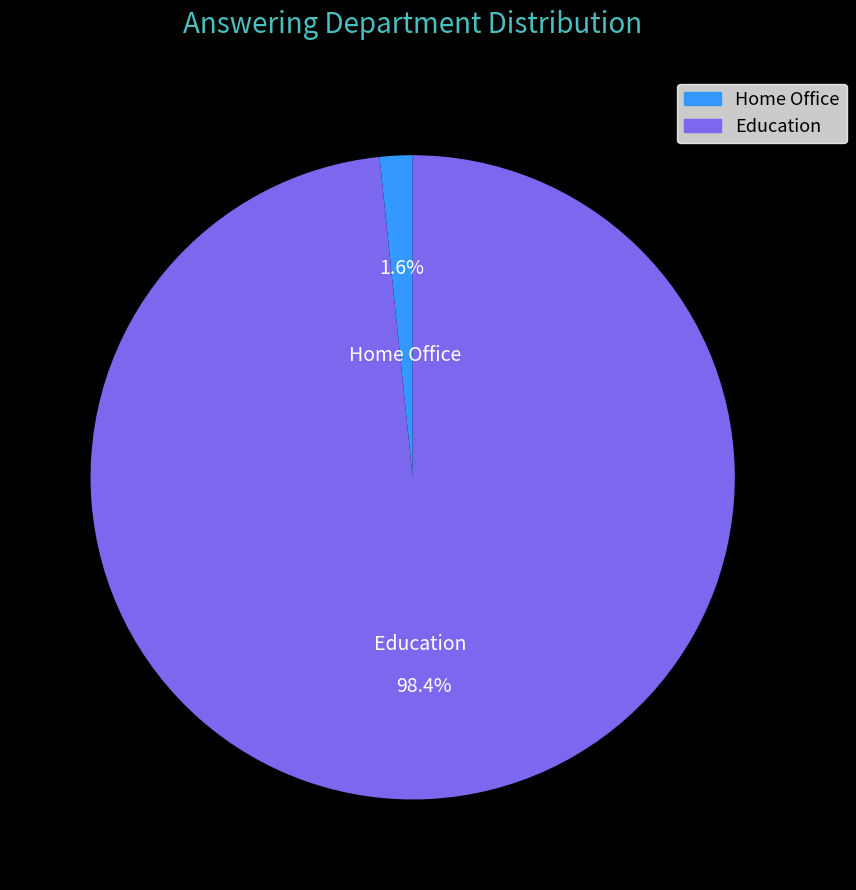

Do Home Office and Education together represent more than half of the pie?

Yes